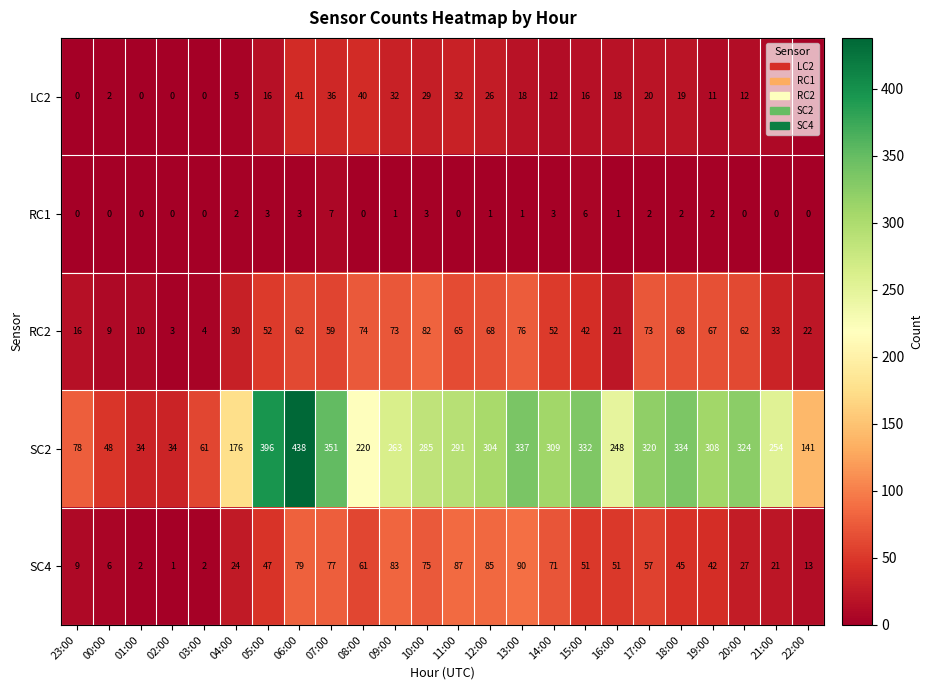

Which series has the largest range (max minus min)?

SC2